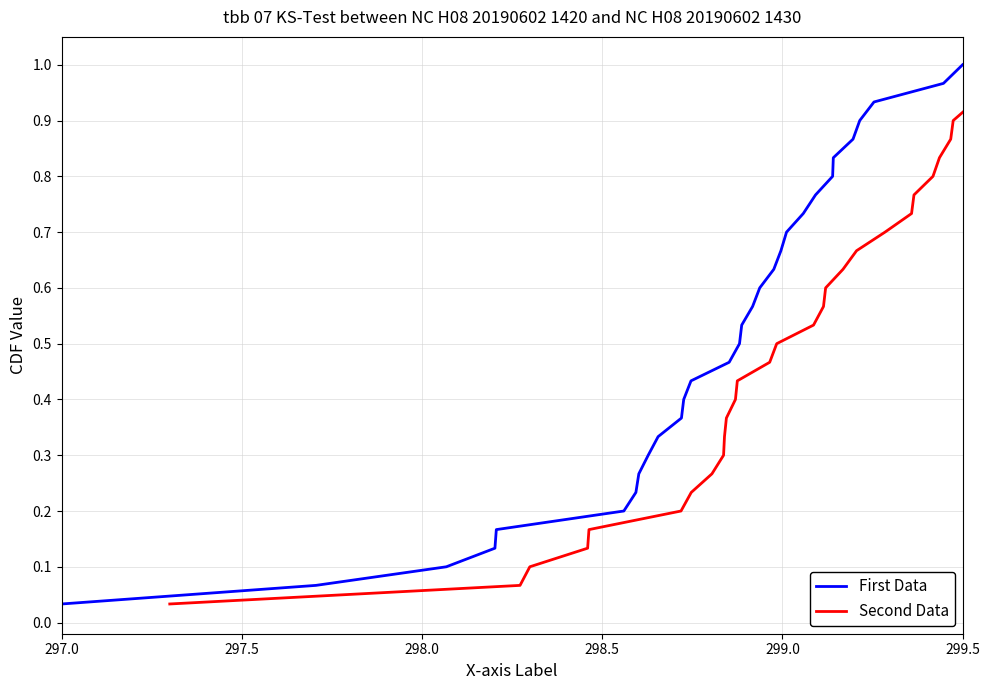

What is the sum of all First Data values?

15.5